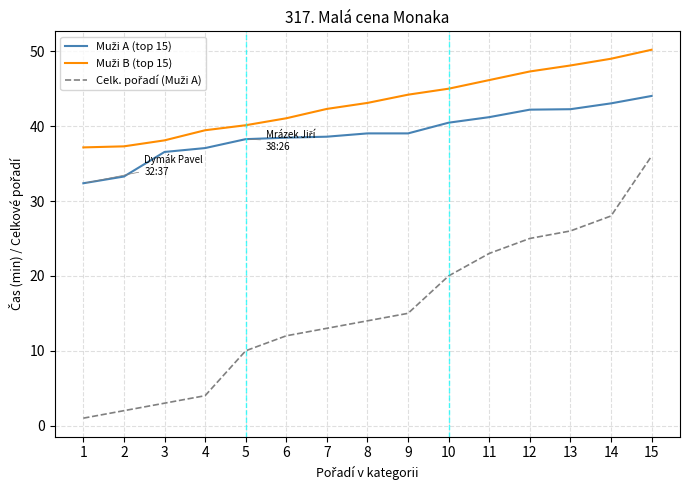

Which label corresponds to the largest value in the chart?

15